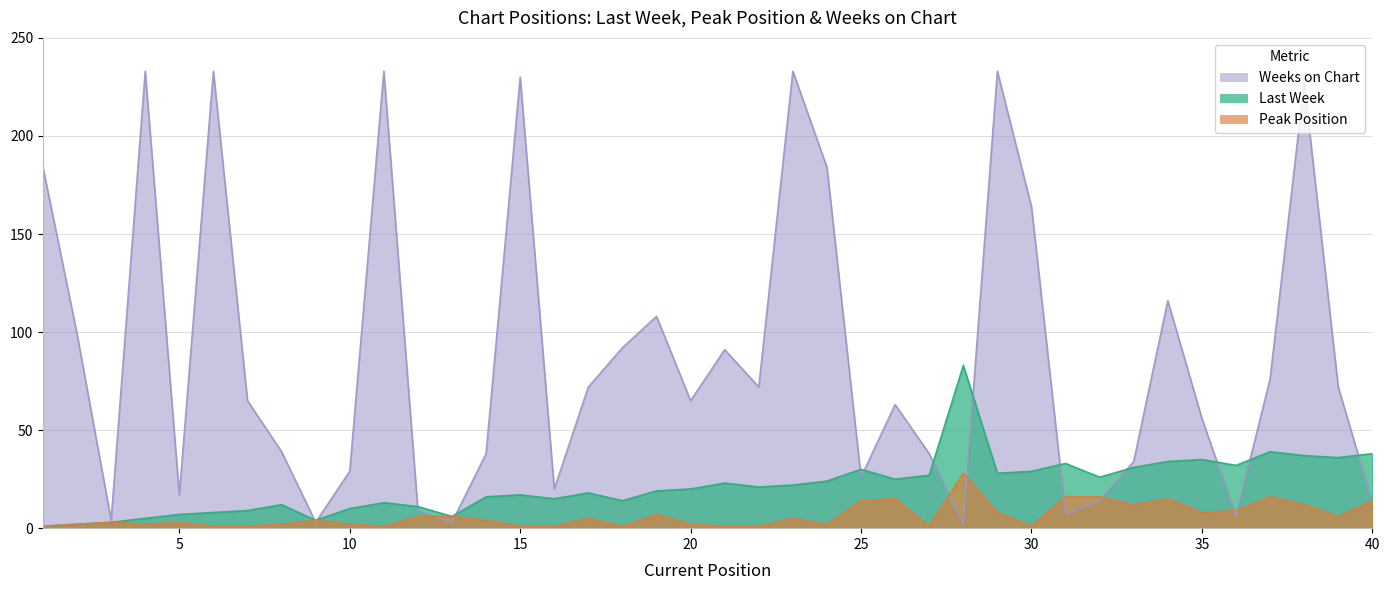

Between 4 and 13, which series saw the biggest shift?

Weeks on Chart